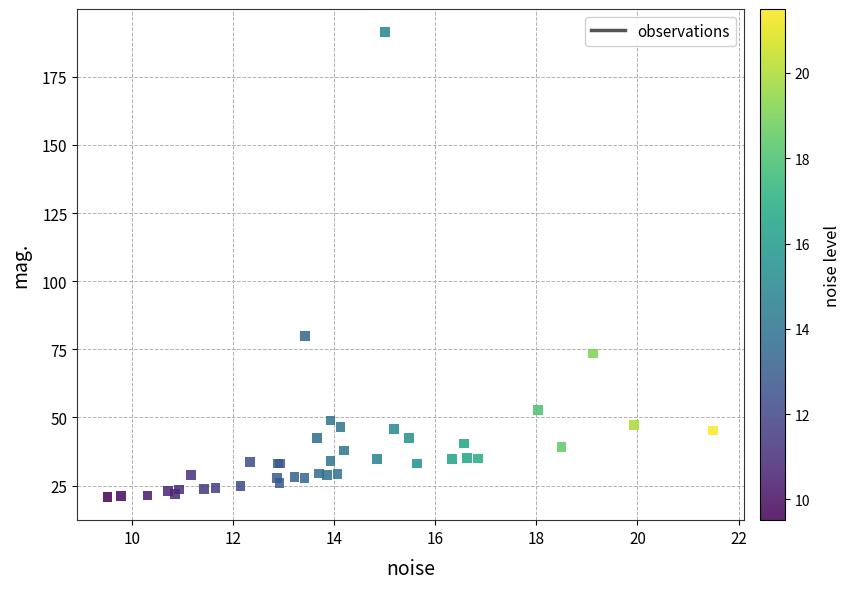

What Y value in the scatter plot is closest to 106?

80.0